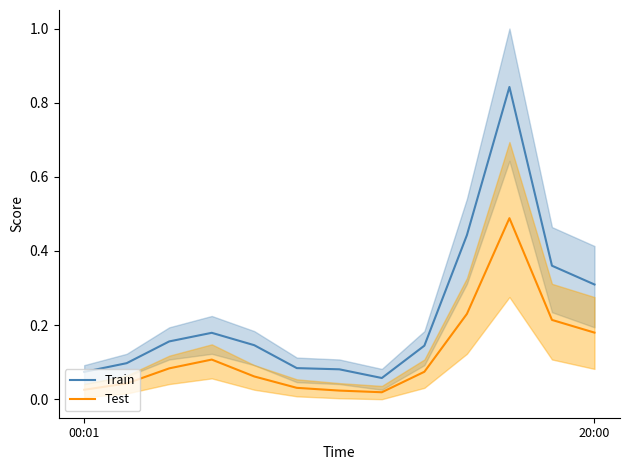

True or false: Train and Test cross at least once.

False